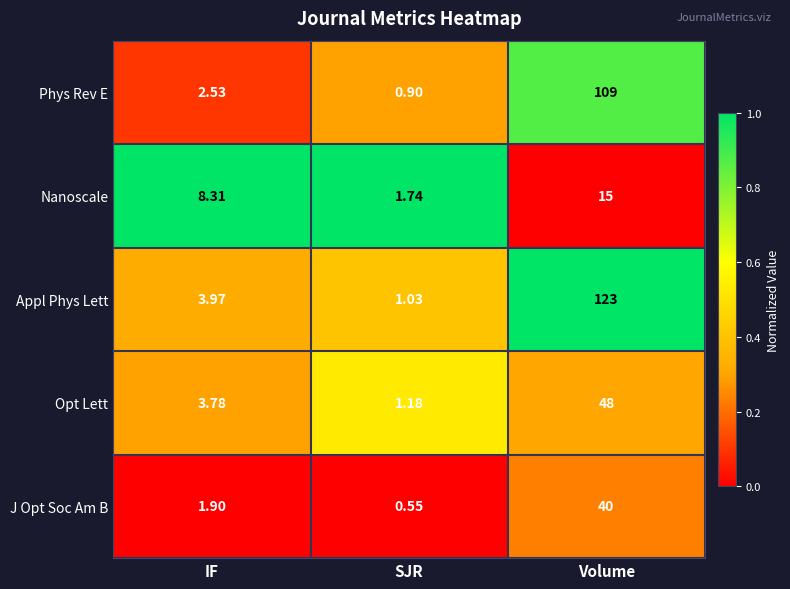

Which series has the largest total across all categories?

Appl Phys Lett